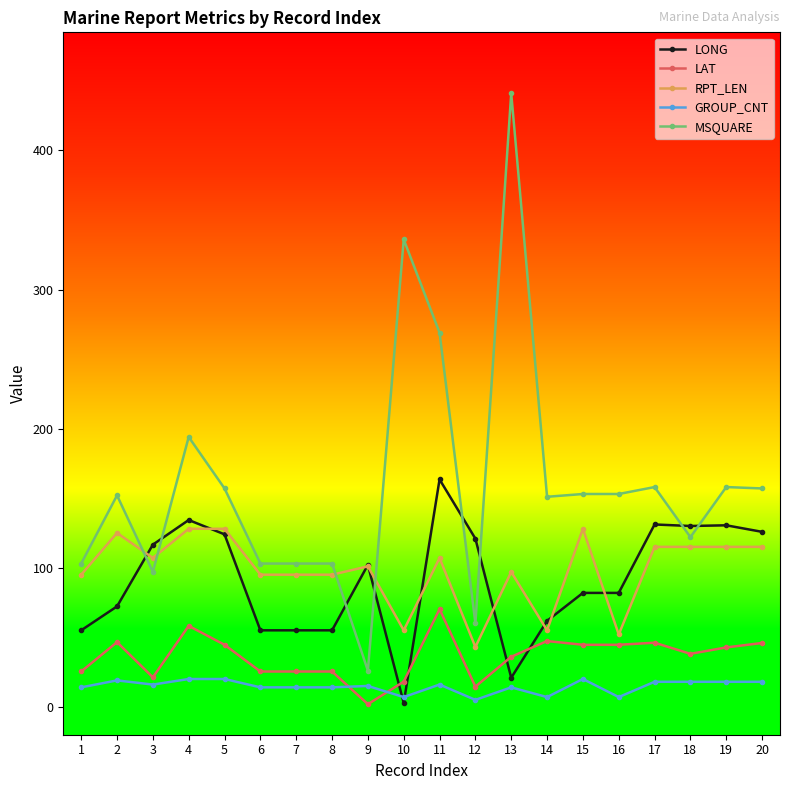

Which series has the widest spread of values?

MSQUARE